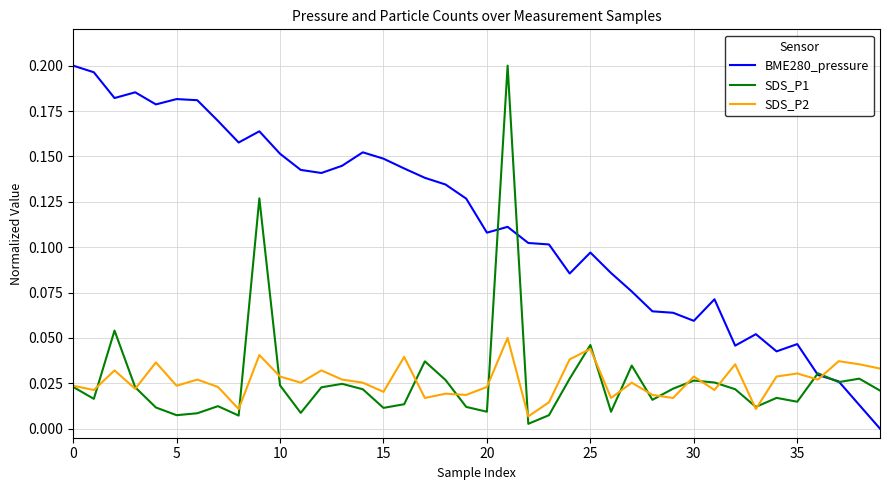

Which series has the largest total across all categories?

BME280_pressure